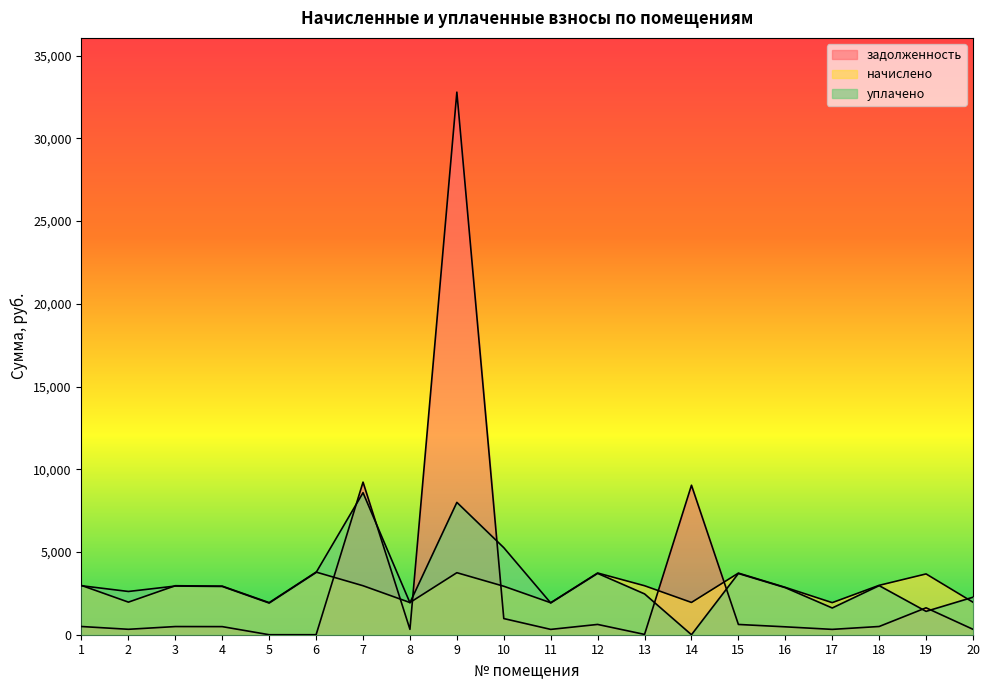

Rank the categories by начислено value from lowest to highest.

11, 5, 17, 8, 14, 20, 2, 16, 10, 4, 3, 7, 13, 1, 18, 19, 15, 12, 9, 6